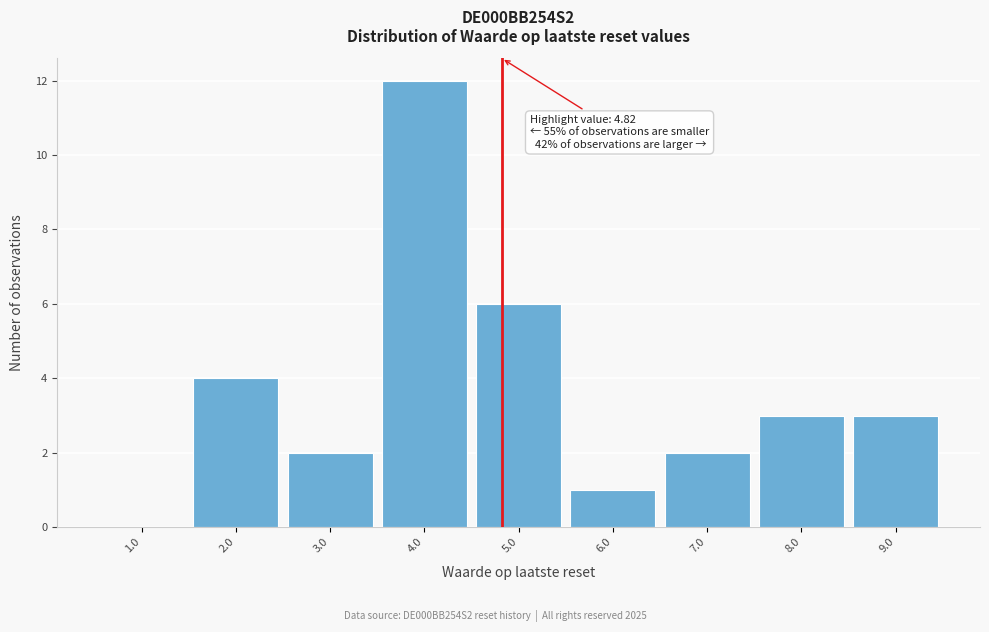

Over which range of the x-axis is the bar tallest?

3.5 to 4.5